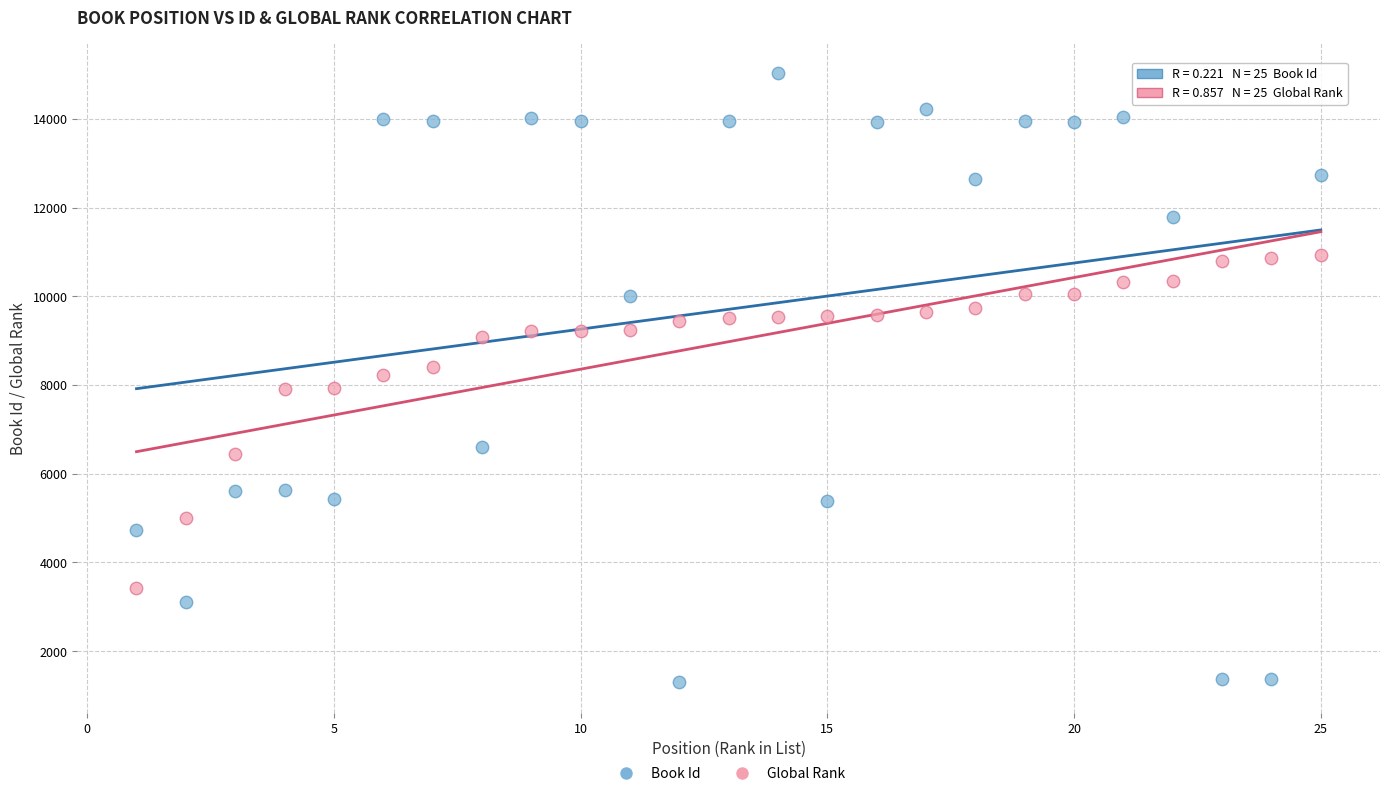

Which series contains the highest Y value?

Book Id